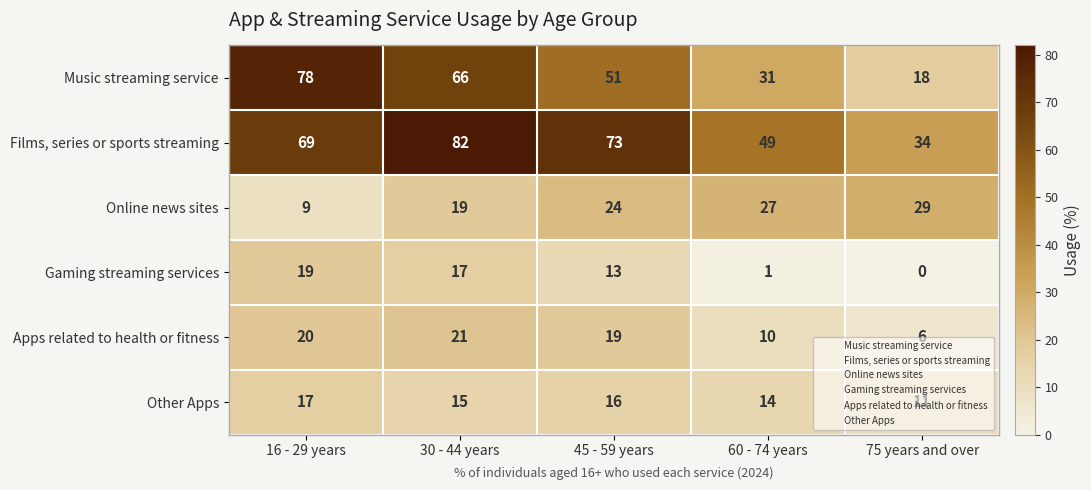

At which category is the sum across all series the highest?

30 - 44 years